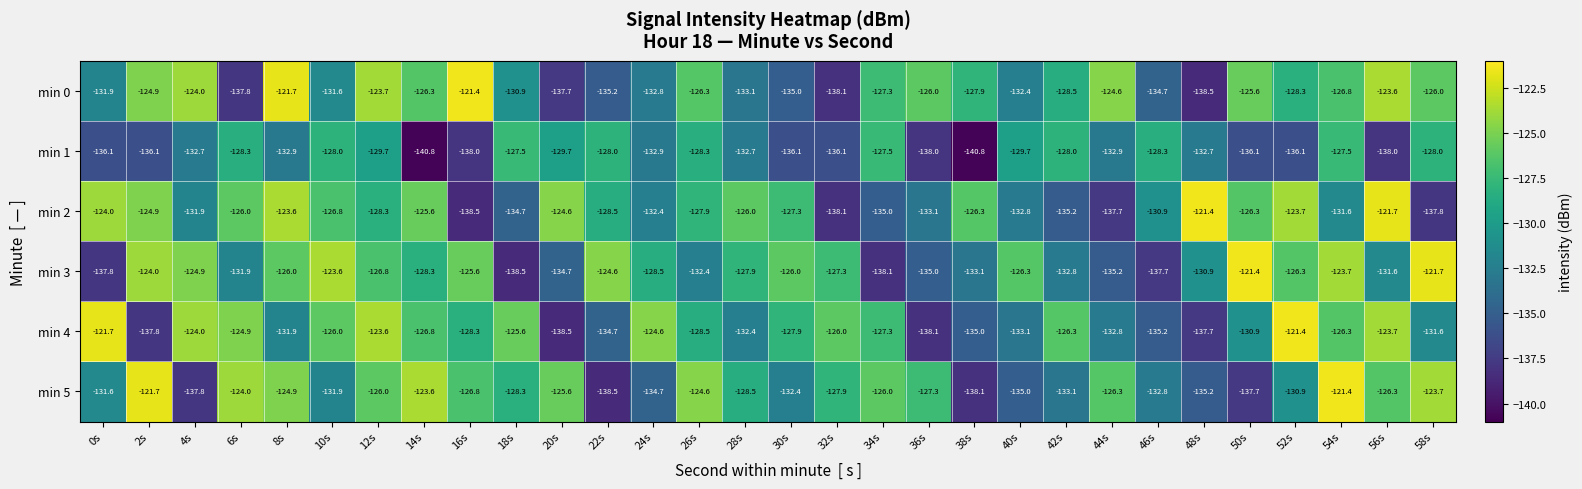

What is the greatest value displayed?

-121.4